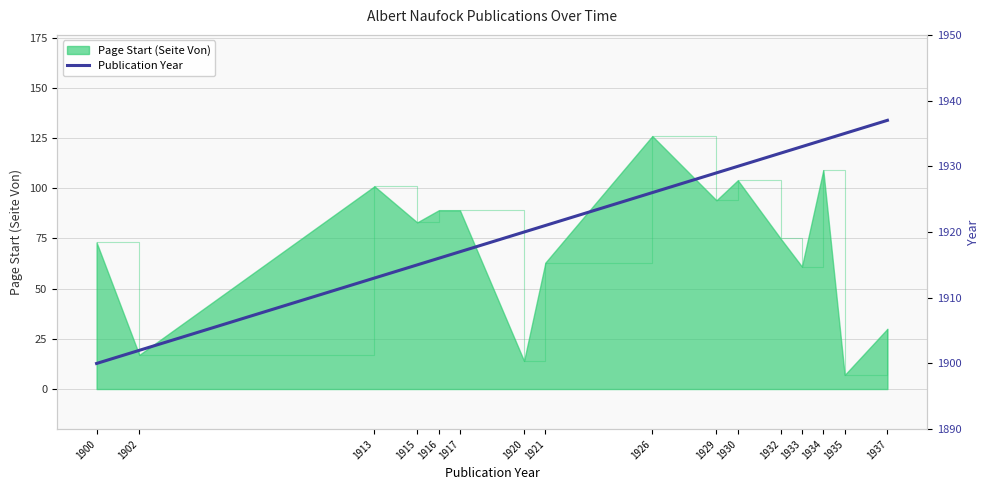

What value does the data have at 1915, to the nearest 10?

1920